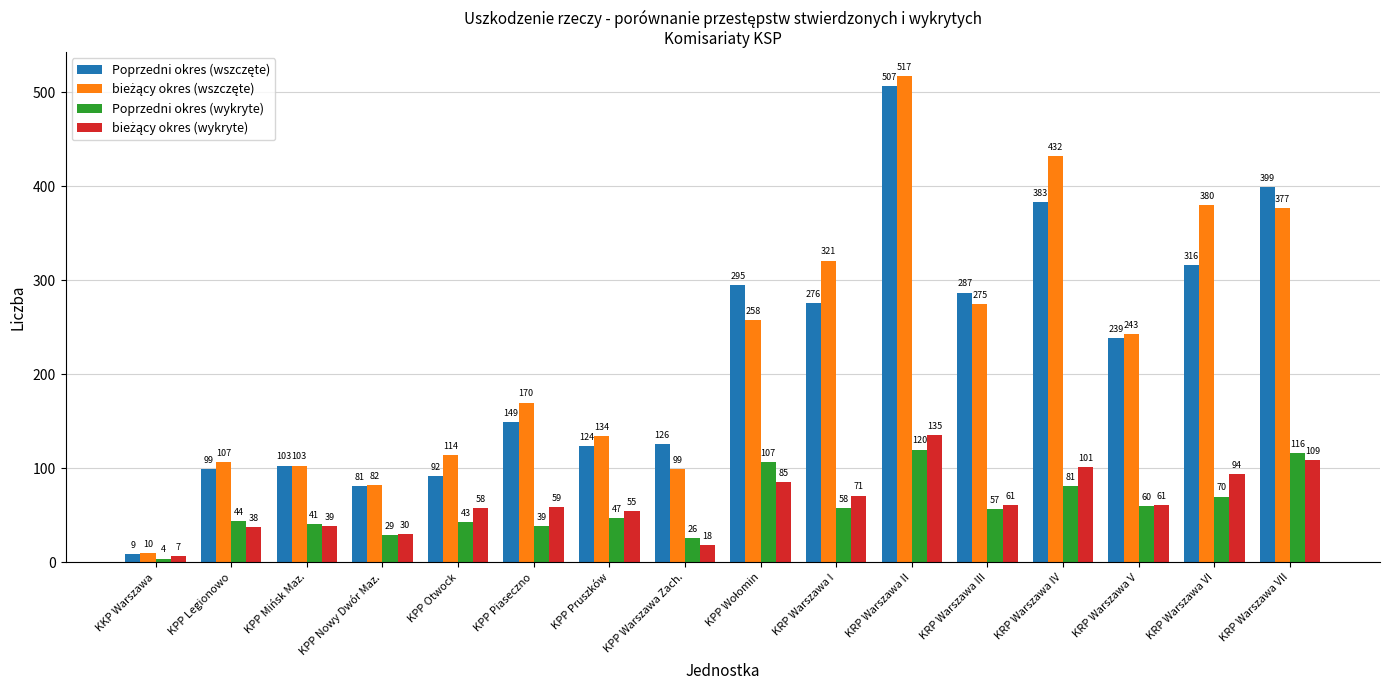

What is the spread (max minus min) of values at KPP Nowy Dwór Maz.?

53